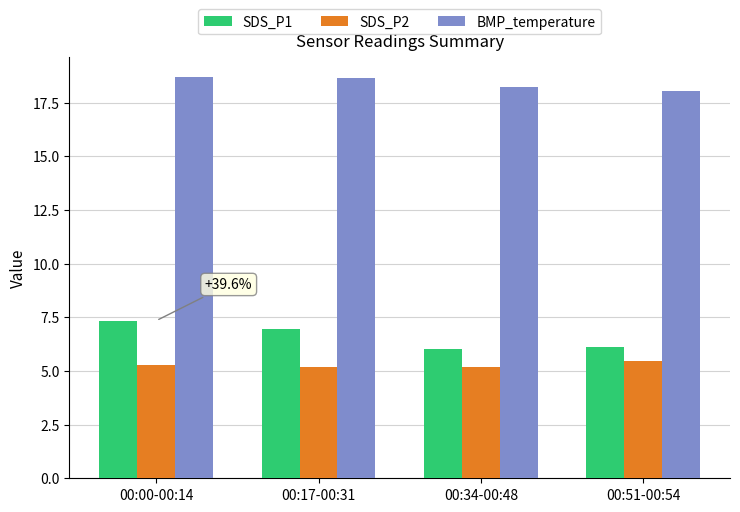

At how many categories does at least one series exceed 7?

4